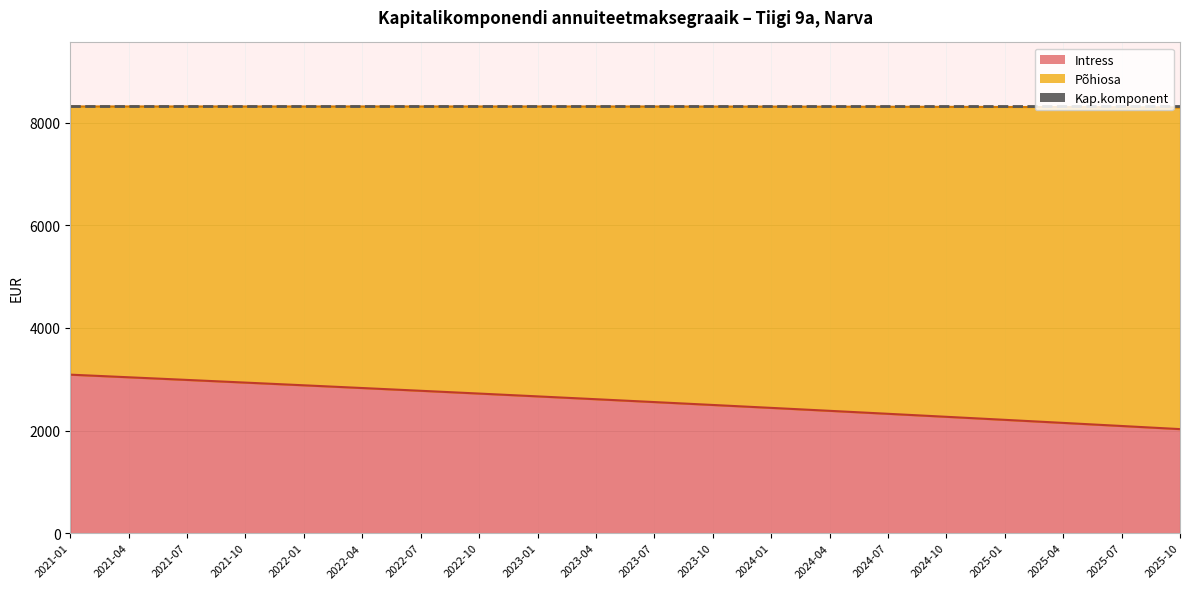

Reading left to right, extract all data points from this chart.

Intress: 3089.3	3038.2	2986.6	2934.4	2881.7	2828.6	2774.9	2720.7	2665.9	2610.6	2554.8	2498.5	2441.6	2384.2	2326.2	2267.7	2208.5	2148.9	2088.6	2027.7
Põhiosa: 5228.4	5279.5	5331.1	5383.3	5435.9	5489.1	5542.8	5597.0	5651.8	5706.8	5762.1	5817.6	5873.4	5929.4	5985.8	6042.4	6099.2	6156.4	6213.7	6271.4
Kap.komponent: 8317.7	8317.7	8317.7	8317.7	8317.7	8317.7	8317.7	8317.7	8317.7	8317.7	8317.7	8317.7	8317.7	8317.7	8317.7	8317.7	8317.7	8317.7	8317.7	8317.7